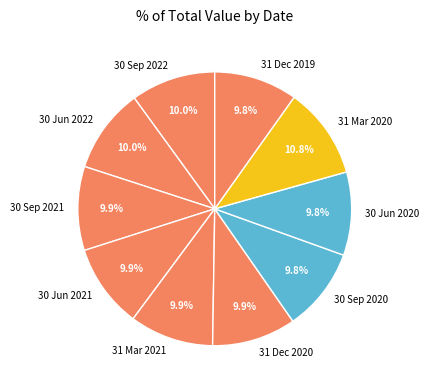

To the nearest percent, what is the combined percentage of 31 Dec 2020 and 30 Sep 2020?

20%